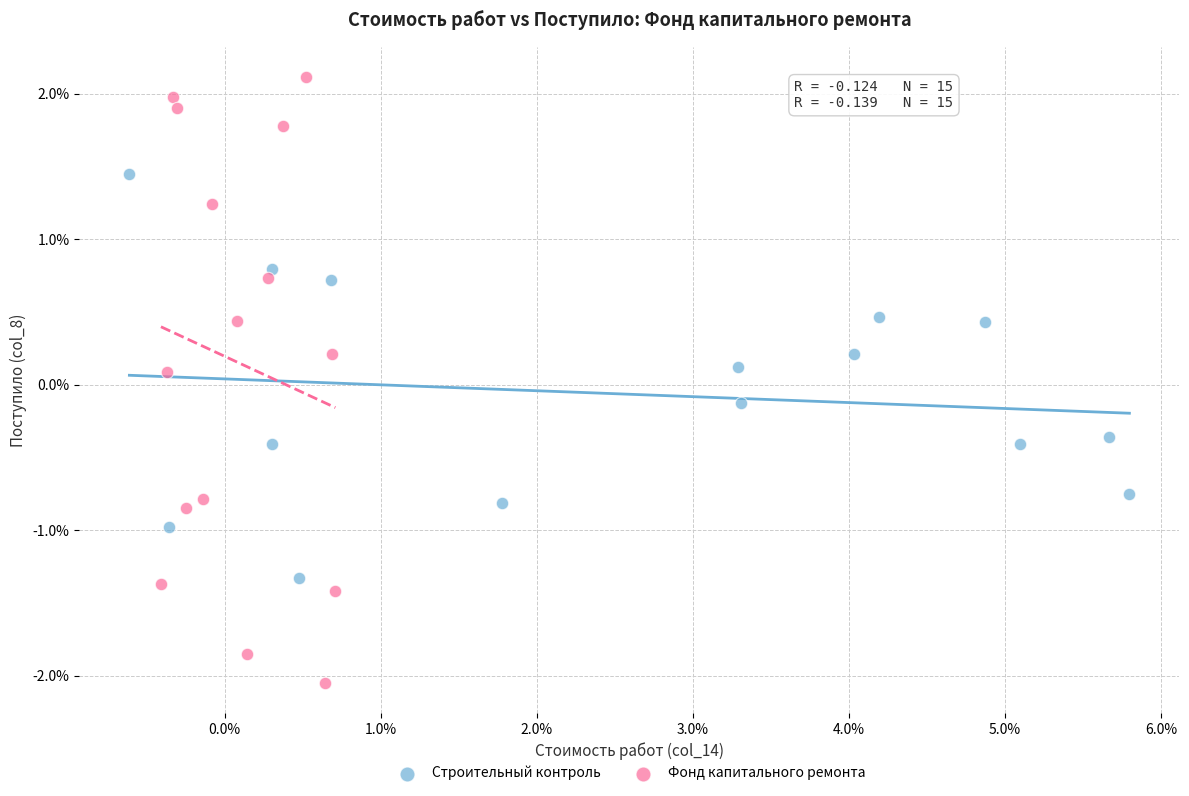

Which series contains the highest Y value?

Фонд капитального ремонта